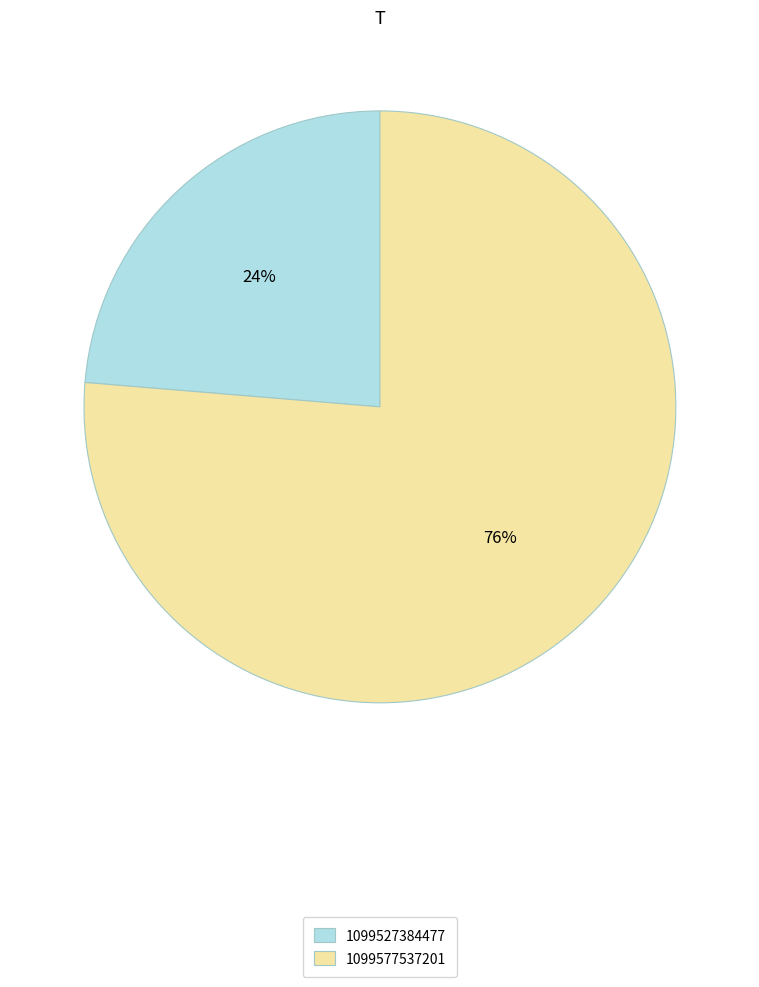

How many slices are in this pie chart?

2